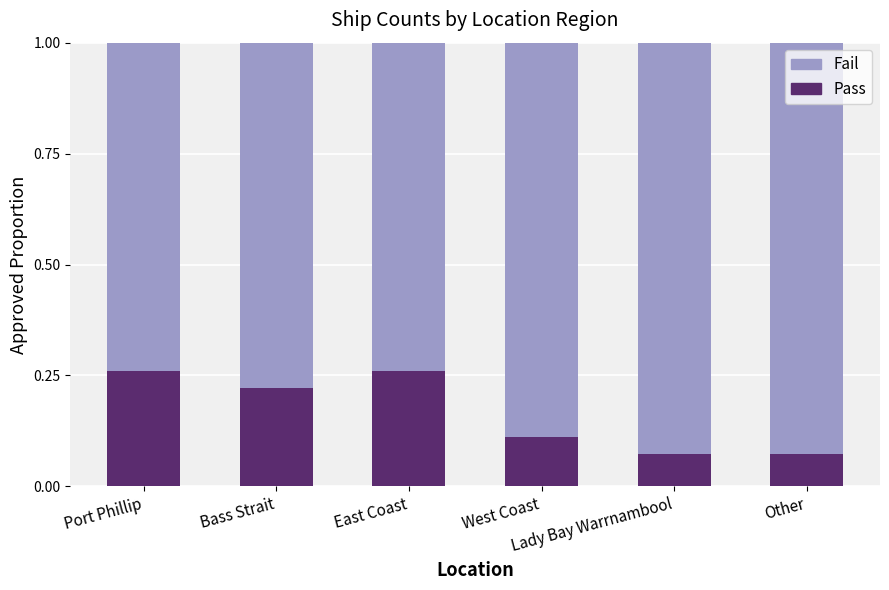

Count the Pass values in the range 0 to 1.

6